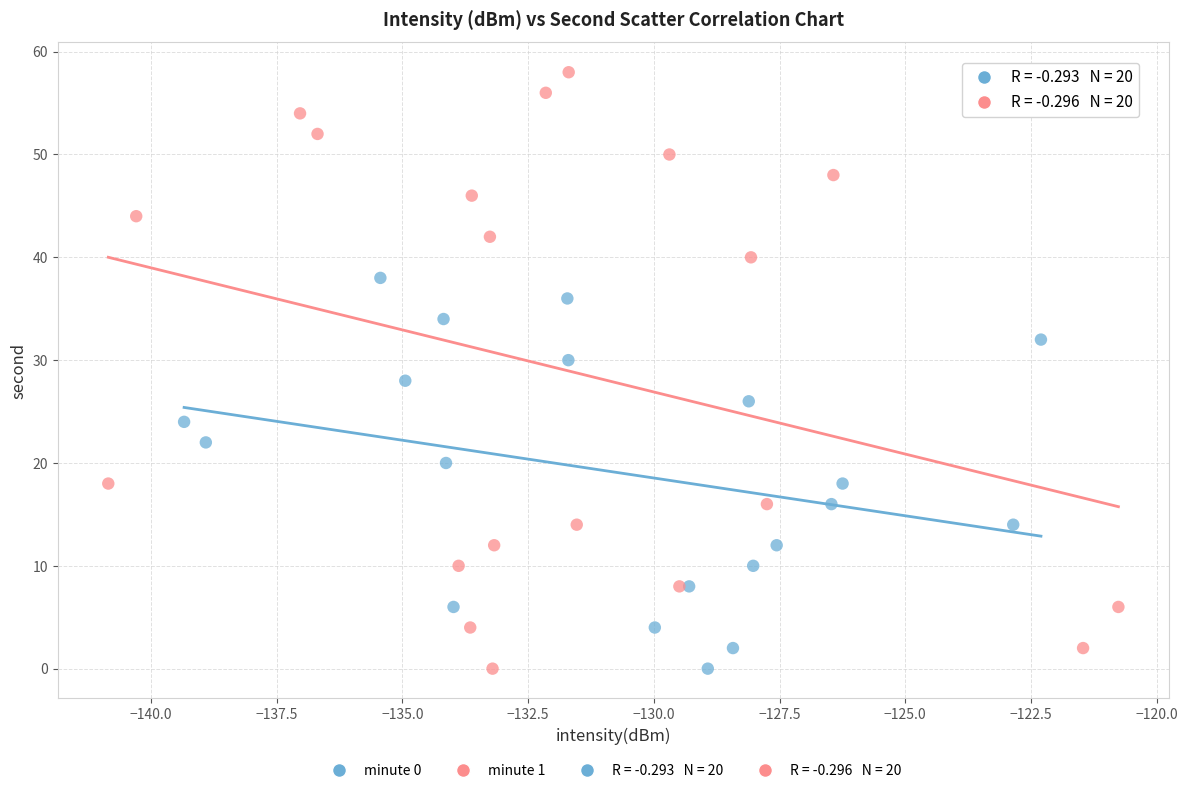

Which series has the widest spread of Y values?

minute 1